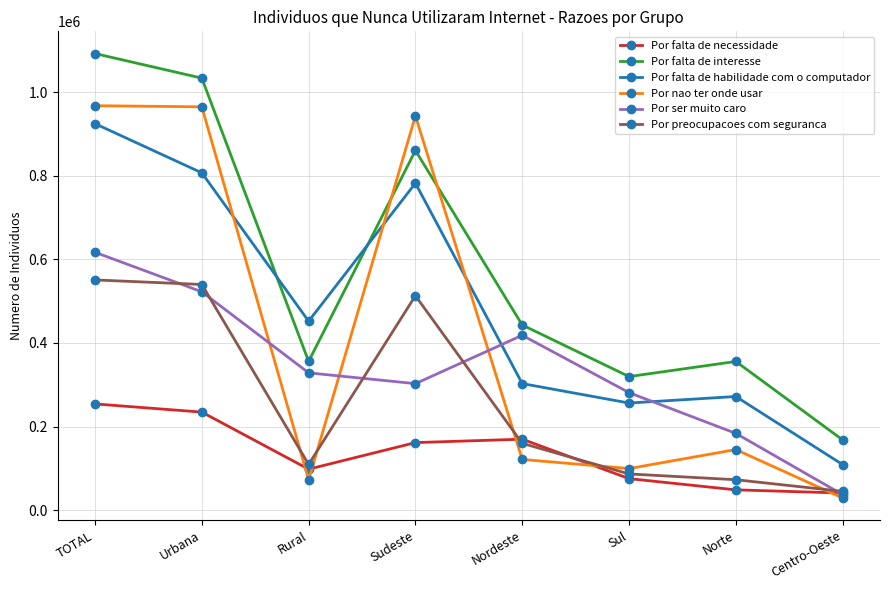

At Sudeste, list the series in order from largest to smallest.

Por nao ter onde usar, Por falta de interesse, Por falta de habilidade com o computador, Por preocupacoes com seguranca, Por ser muito caro, Por falta de necessidade